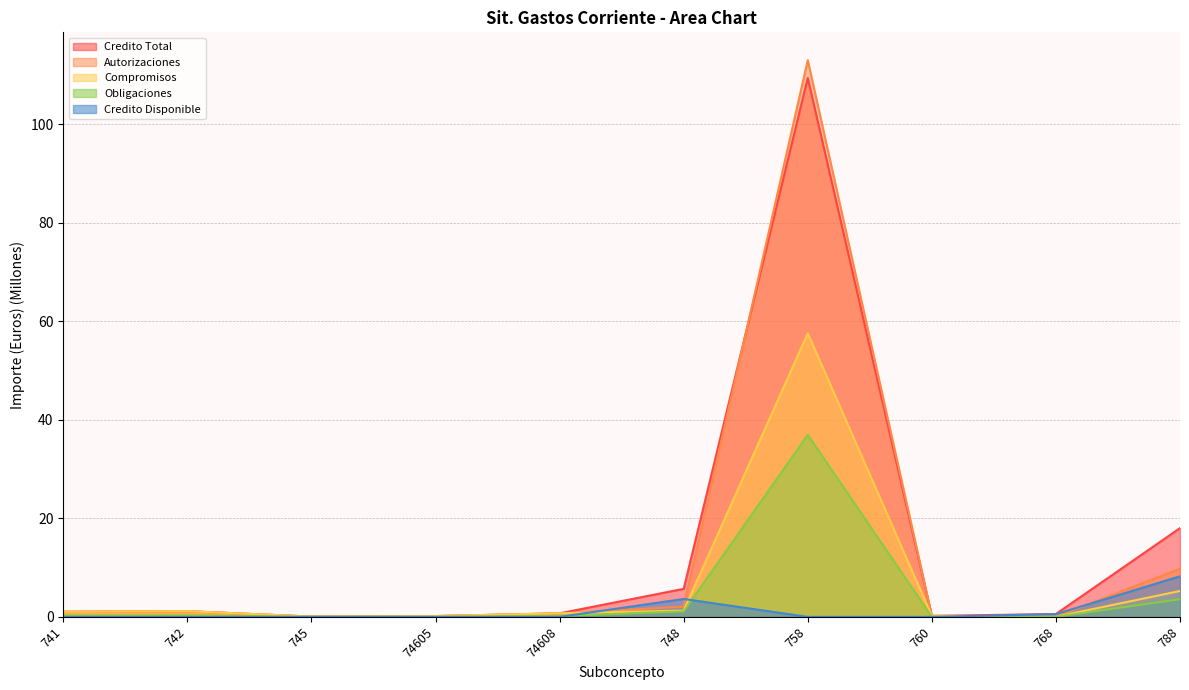

Reading left to right, what are all the values shown in this chart?

Credito Total: 1.0	1.2	0.1	0.2	0.7	5.7	109.4	0.2	0.6	18.0
Autorizaciones: 1.0	1.2	0.1	0.2	0.7	2.1	113.0	0.2	0.0	9.8
Compromisos: 1.0	1.2	0.1	0.2	0.7	1.3	57.6	0.2	0.0	5.3
Obligaciones: 0.3	0.3	0.0	0.0	0.2	1.1	37.0	0.0	0.0	3.6
Credito Disponible: 0.0	0.0	0.0	0.0	0.0	3.6	0.0	0.0	0.6	8.2